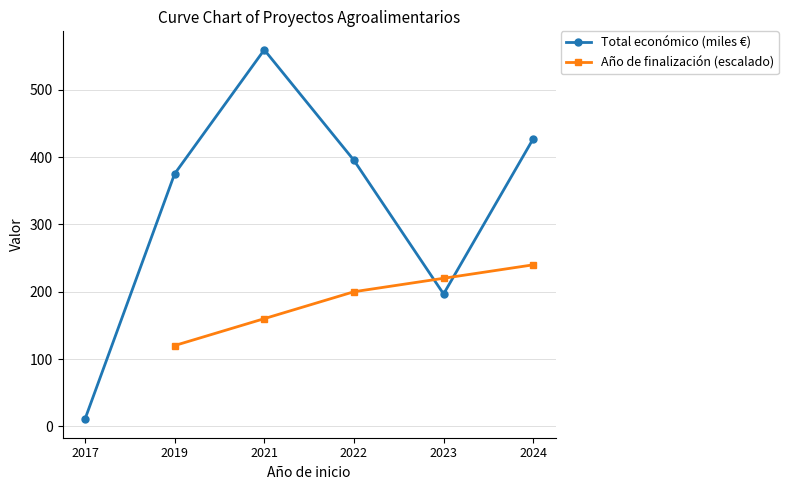

How many times do Total económico (miles €) and Año de finalización (escalado) cross each other?

2